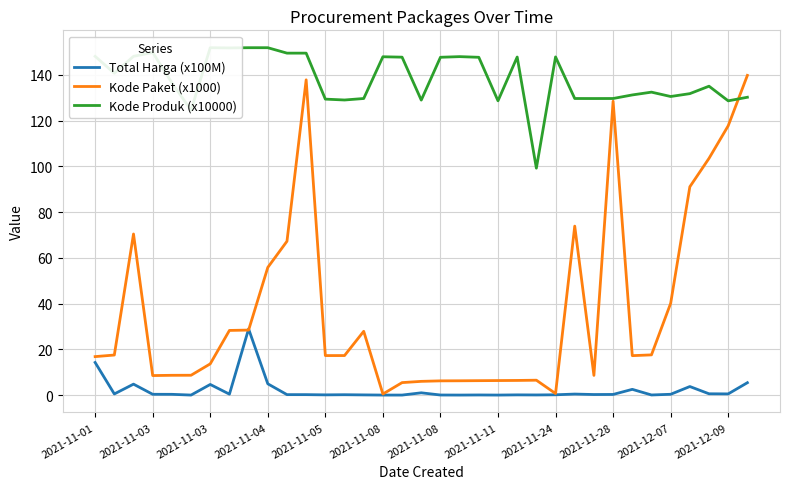

Which series has the widest spread of values?

Kode Paket (x1000)